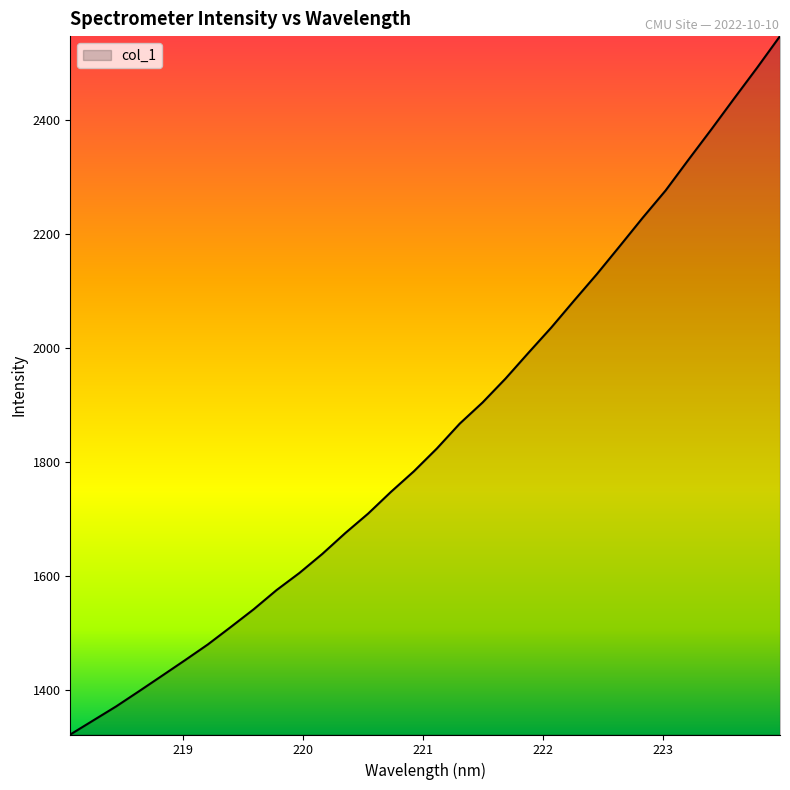

What is the difference between the second highest and minimum values?

1170.3